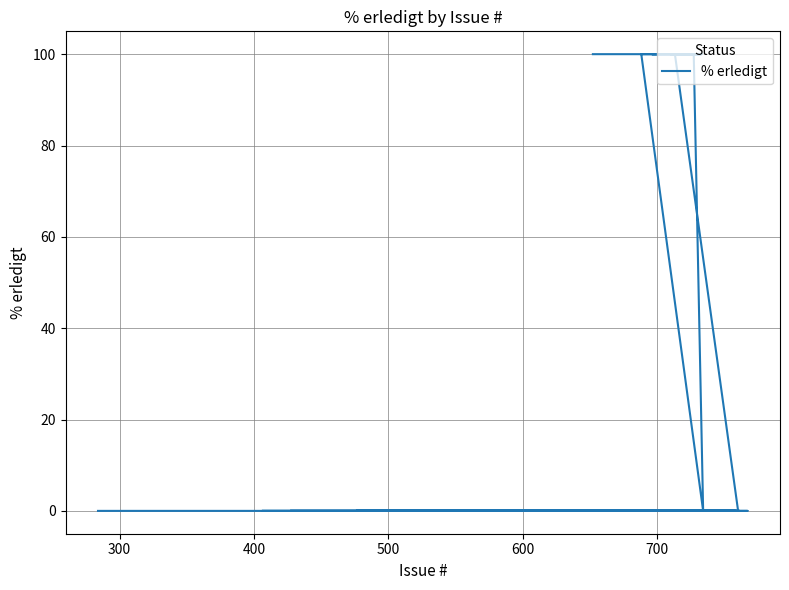

How many values are between 0 and 100?

40